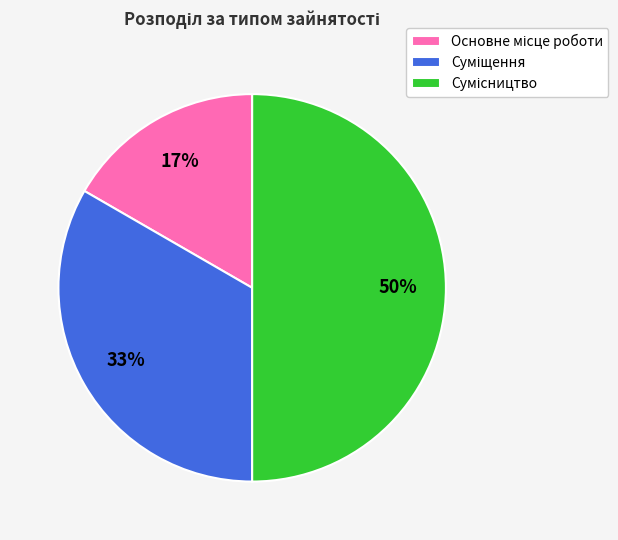

To the nearest percent, what is the difference between the largest and smallest slice percentages?

33%